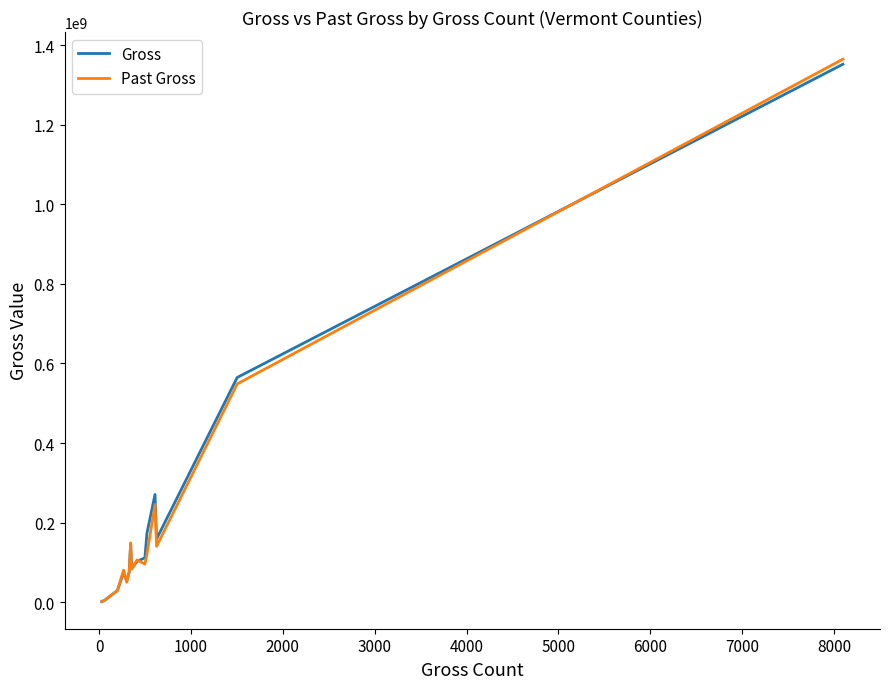

What is the highest value of the Gross series?

1351905225.6